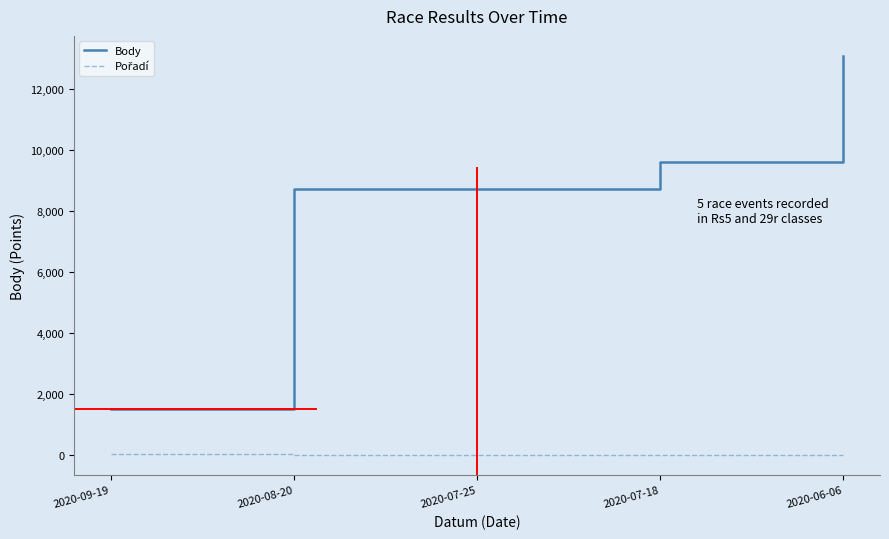

What is the difference between the maximum and minimum values in the Body series?

11575